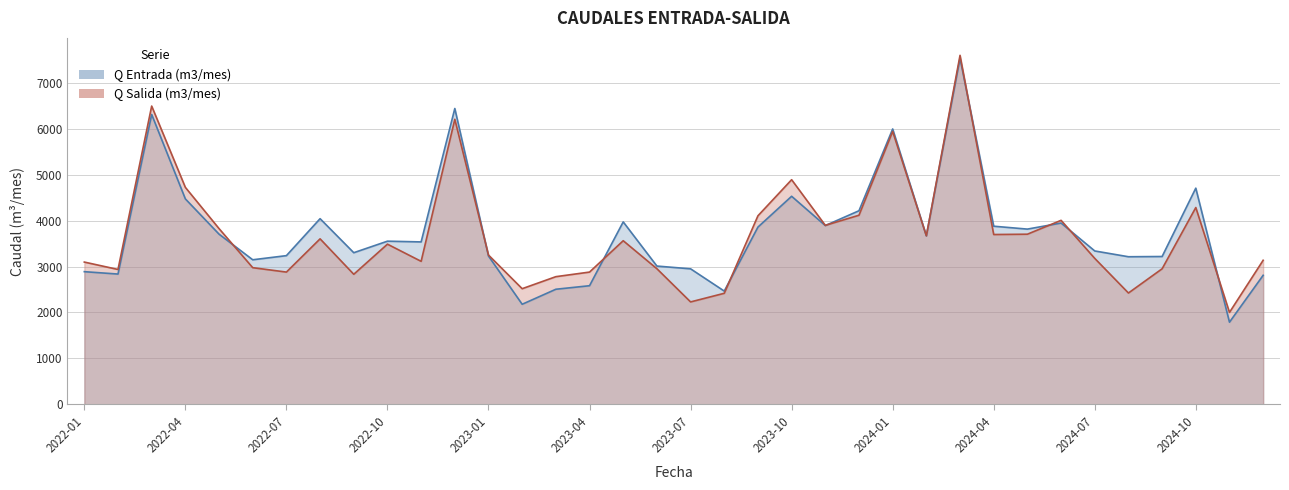

Which category has the lowest value in the Q Salida (m3/mes) series?

2024-11